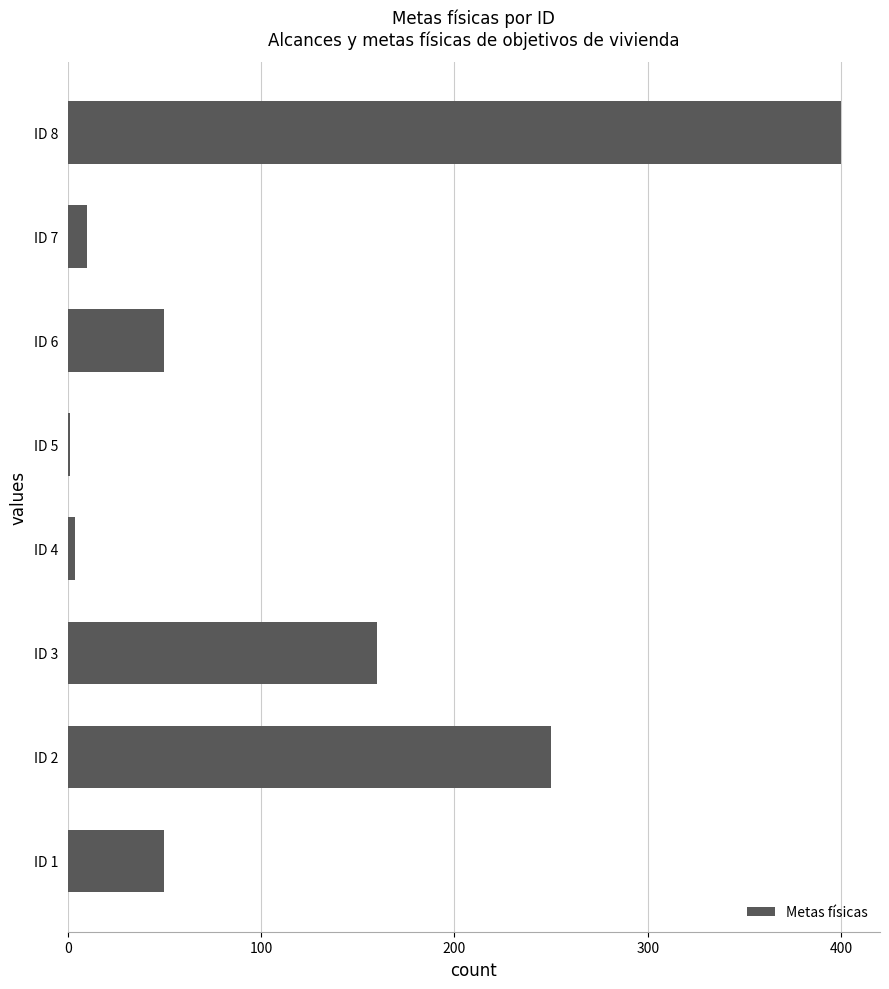

Which has a higher value, ID 8 or ID 7?

ID 8